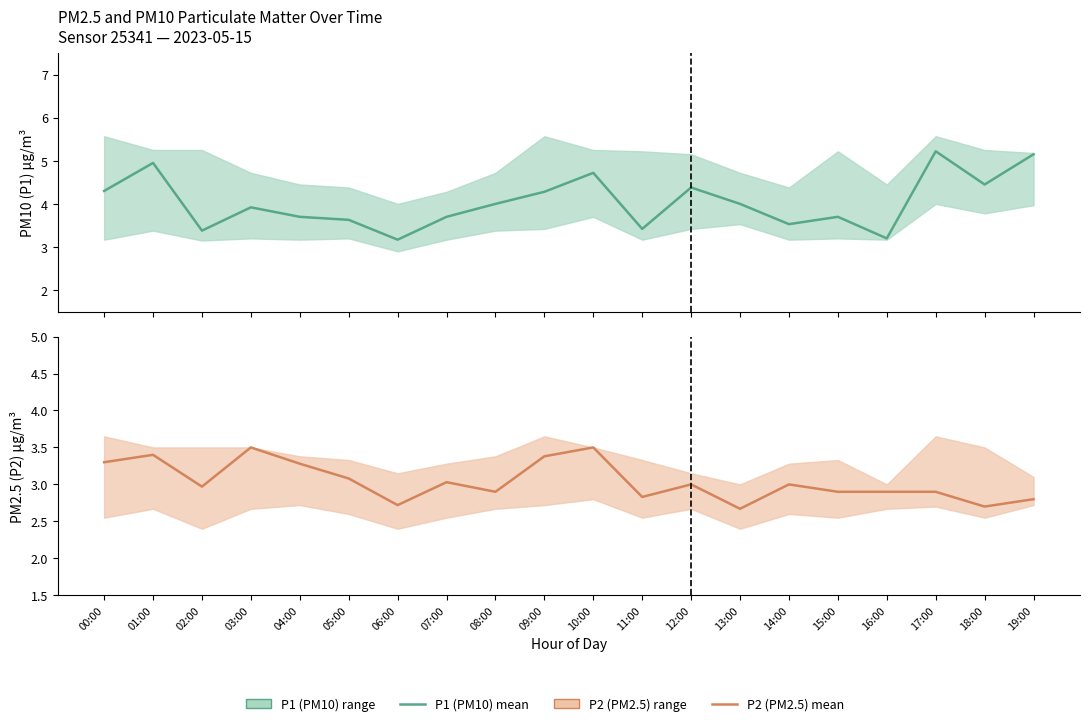

The P2 (PM2.5) series shows 3.5 at 10:00. True or false?

True